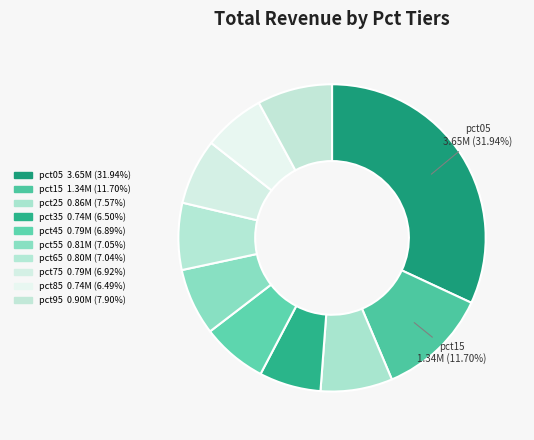

To the nearest percent, what percentage of the pie is pct25?

8%